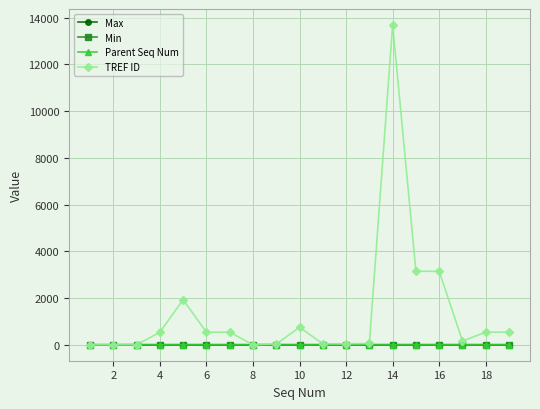

What is the greatest value displayed?

13690